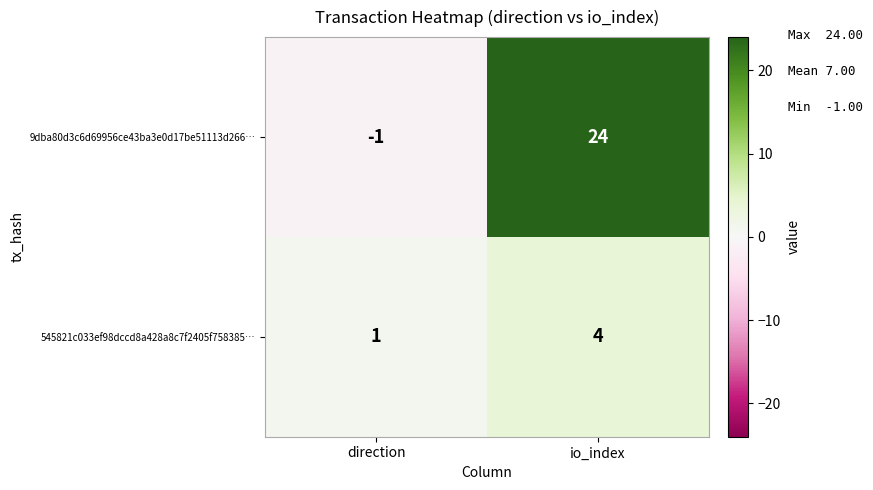

What is the spread (max minus min) of values at io_index?

20